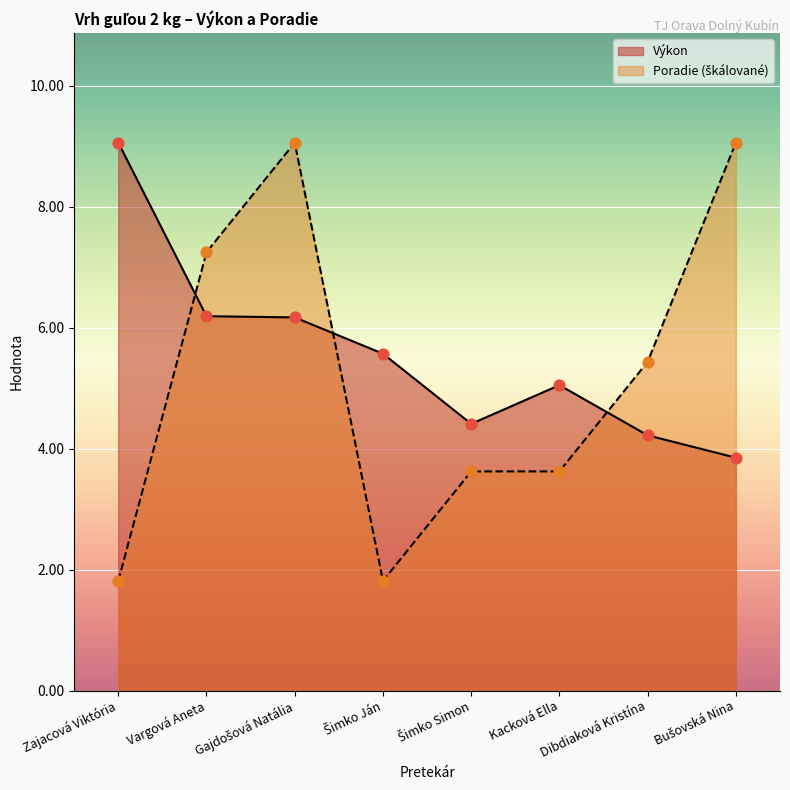

Which series has the widest spread of Y values?

Poradie